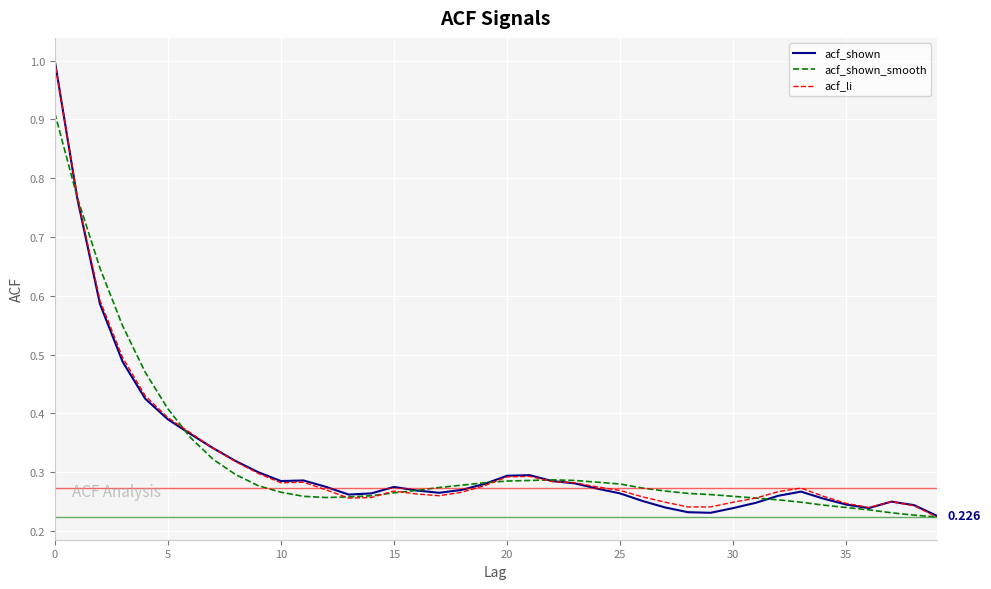

What is the sum of all acf_shown_smooth values?

12.9